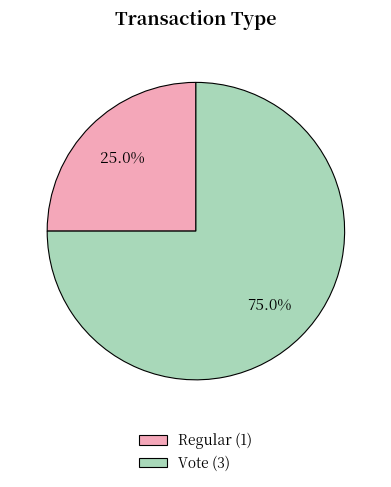

What is the total percentage of Regular and Vote?

100.0%